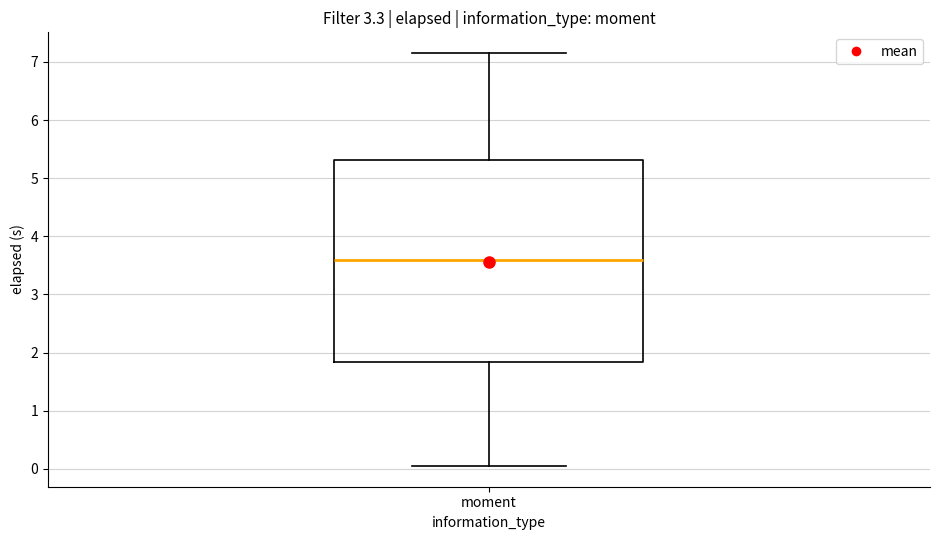

Read this box plot against the y-axis: the position of the median line, the range covered by the box, and the ends of both whiskers. The values are not printed on the chart, so give them approximately, as read against the axis.

median 3.6, box 1.8 to 5.3, whiskers 0.0 to 7.2